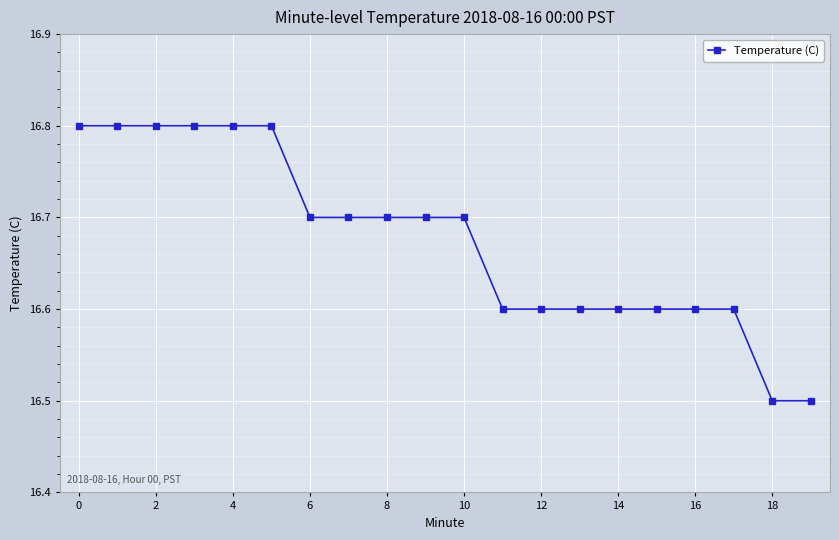

Reading right to left, list all the values displayed in this chart.

16.5	16.5	16.6	16.6	16.6	16.6	16.6	16.6	16.6	16.7	16.7	16.7	16.7	16.7	16.8	16.8	16.8	16.8	16.8	16.8